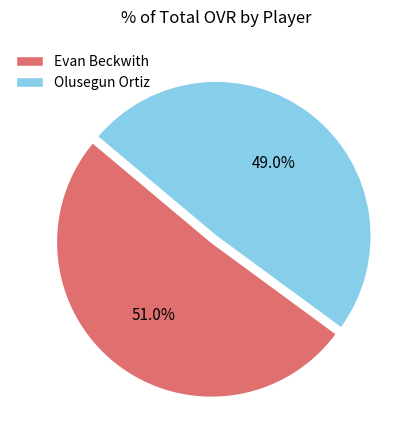

The Olusegun Ortiz slice represents 49% of the pie. True or false?

True